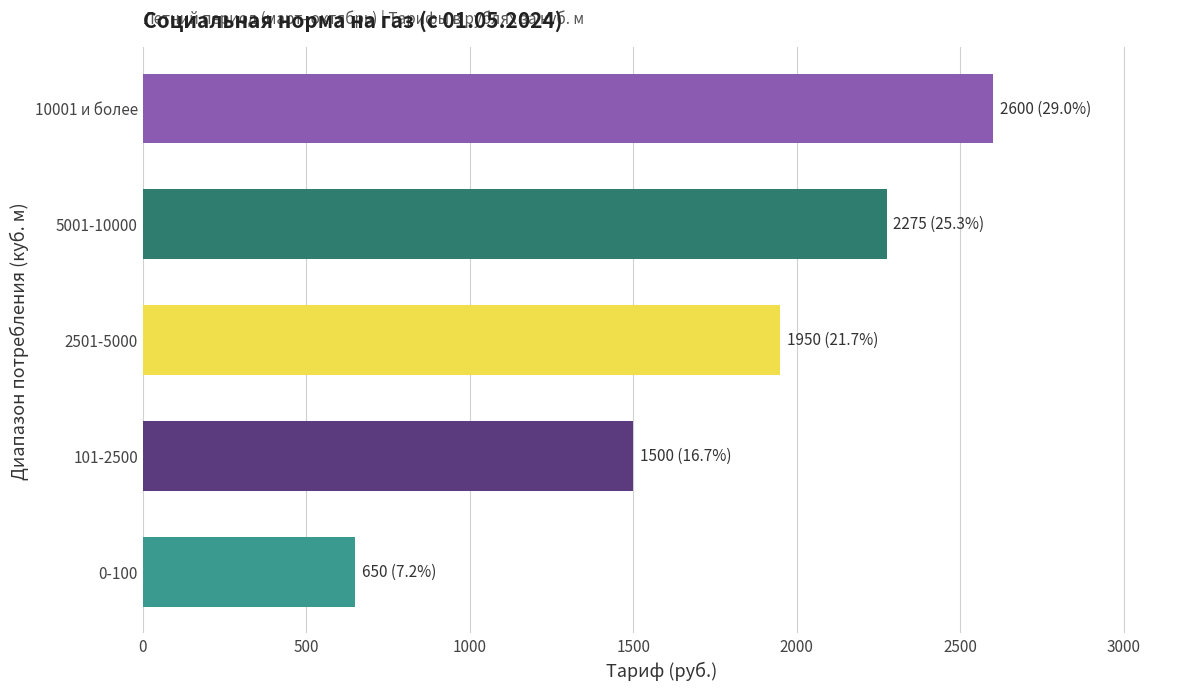

What is the change in value from 2501-5000 to 10001 и более?

+650